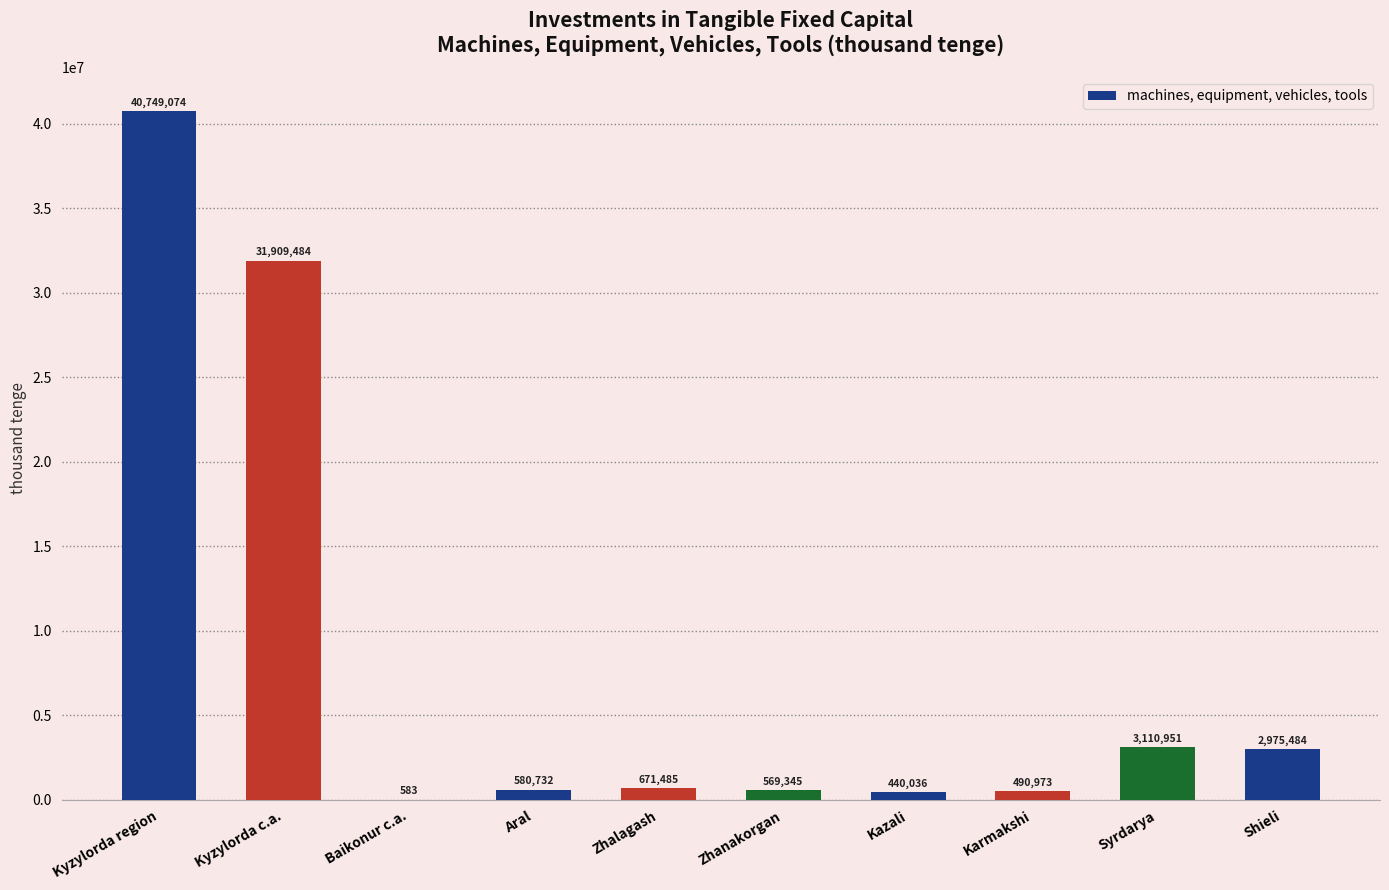

Count the number of categories in the chart.

10